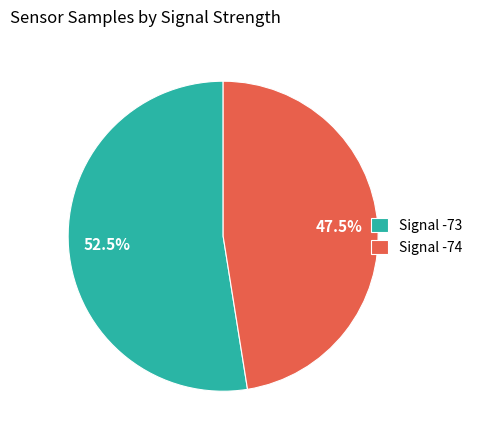

Which category has the smallest portion of the pie?

Signal -74